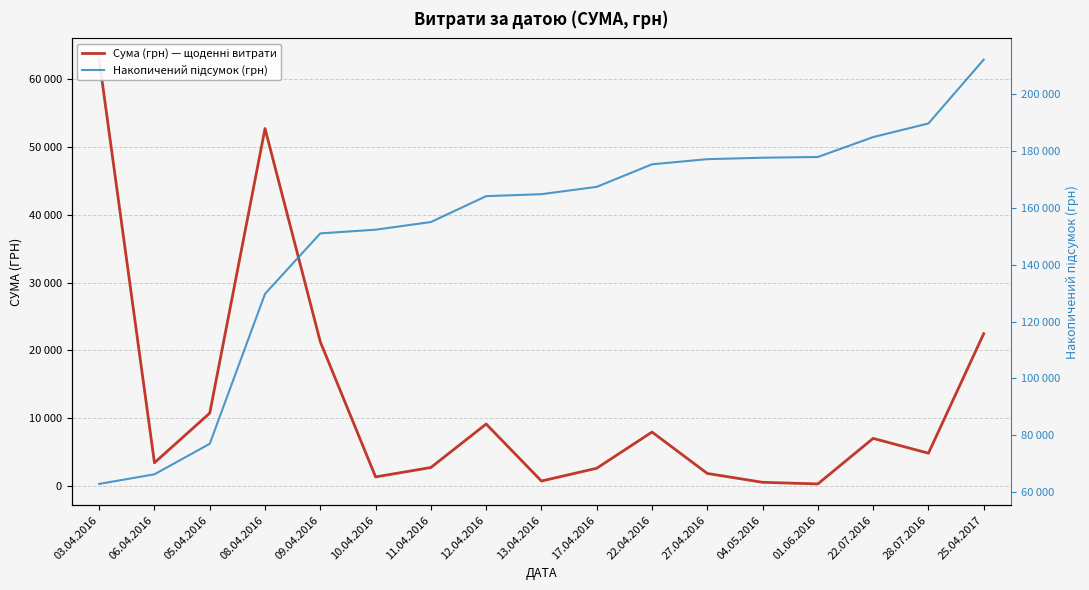

True or false: Накопичений підсумок (грн) and Сума (грн) — щоденні витрати cross at least once.

False